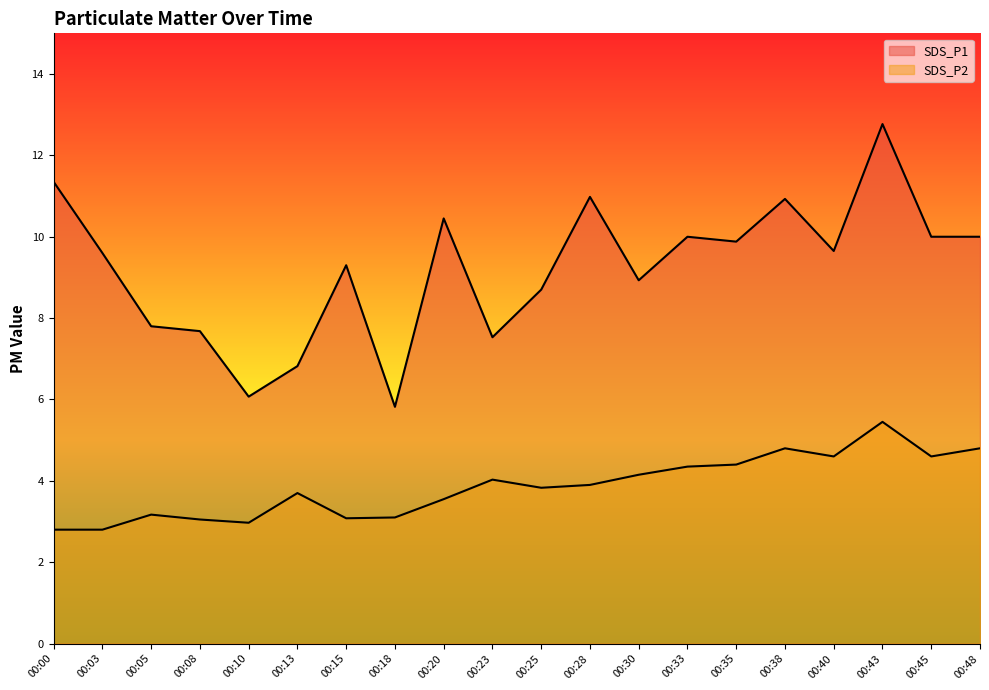

Reading left to right, transcribe all the data shown in this chart.

SDS_P1: 11.3	9.6	7.8	7.7	6.1	6.8	9.3	5.8	10.4	7.5	8.7	11.0	8.9	10.0	9.9	10.9	9.7	12.8	10.0	10.0
SDS_P2: 2.8	2.8	3.2	3.0	3.0	3.7	3.1	3.1	3.5	4.0	3.8	3.9	4.2	4.3	4.4	4.8	4.6	5.5	4.6	4.8